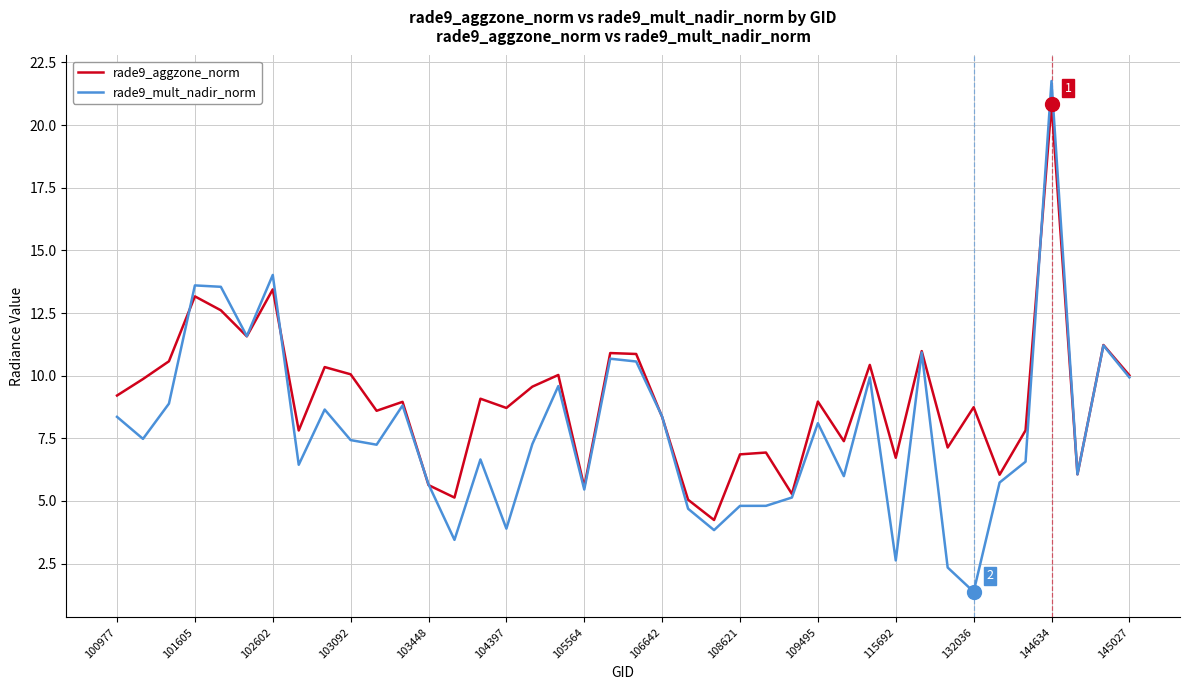

Which series has the widest spread of values?

rade9_mult_nadir_norm